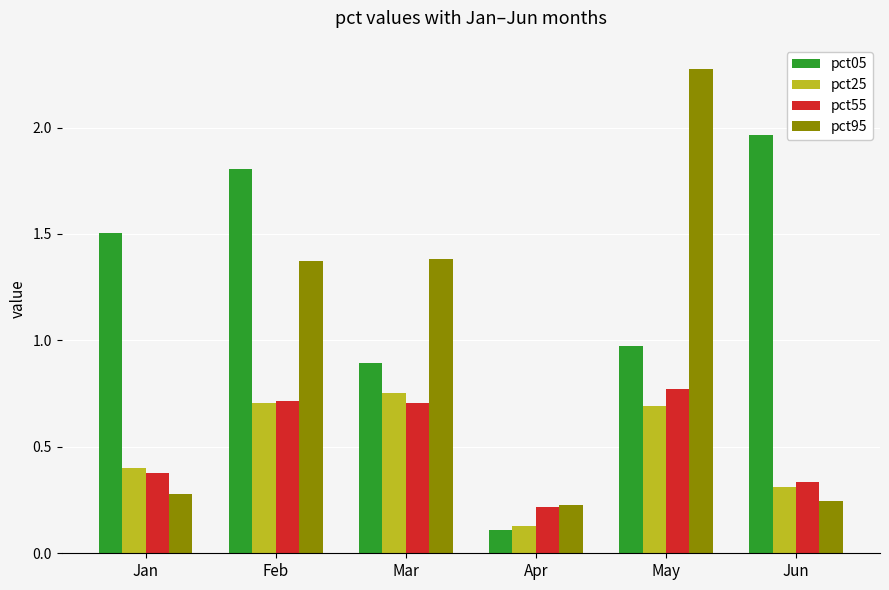

Read the pct55 value at Mar.

0.7